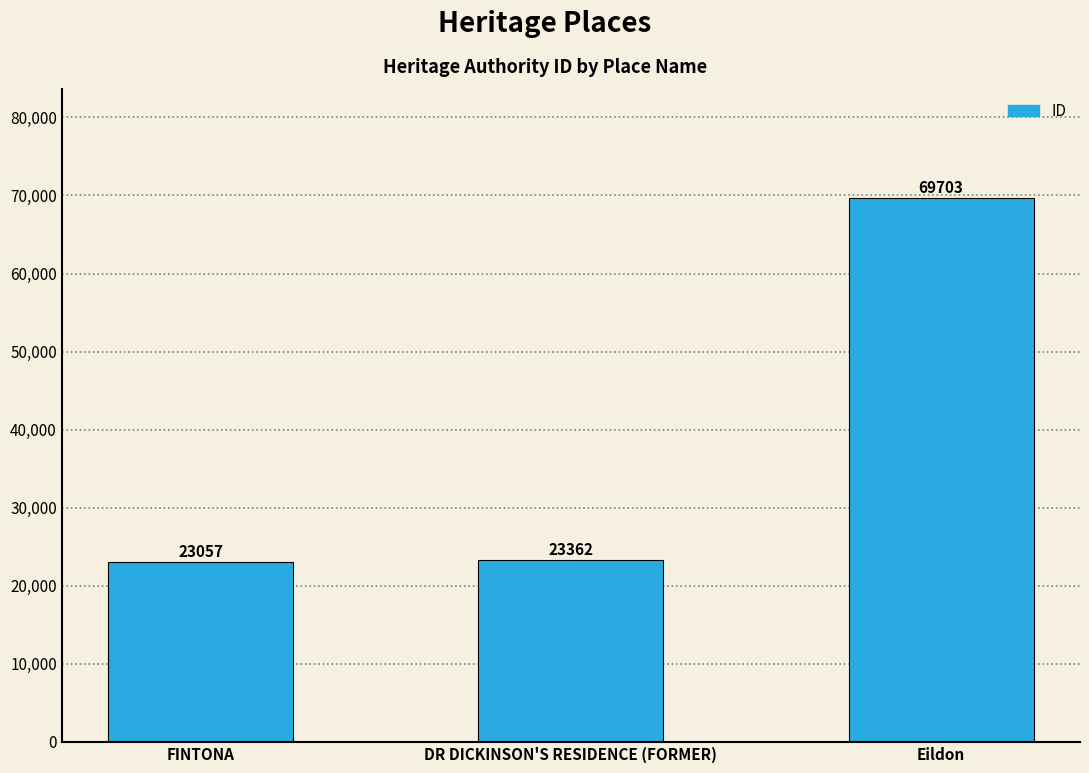

What position from the right is Eildon?

1